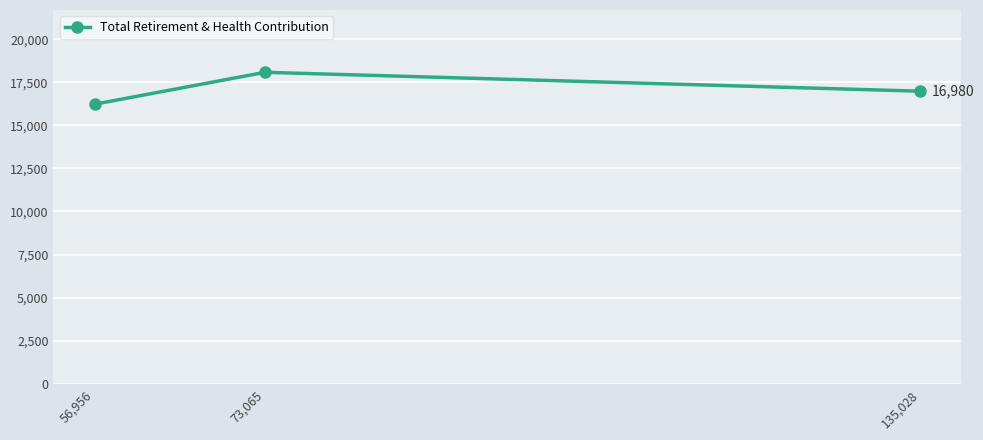

Which label corresponds to the smallest value in the chart?

56,956